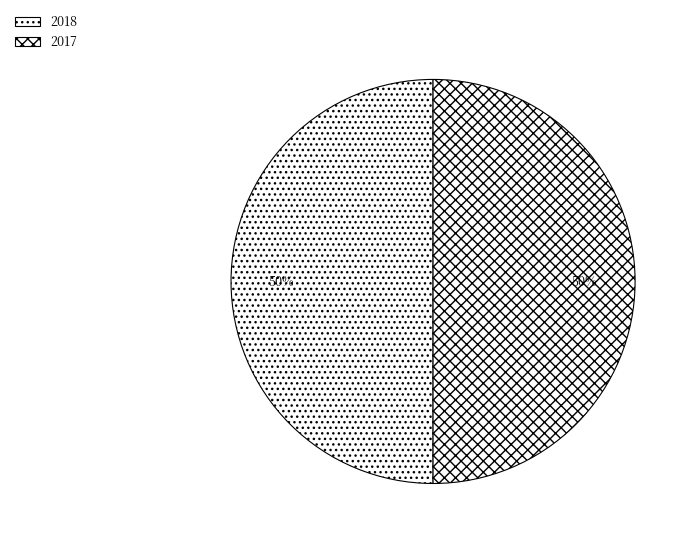

Rank the categories by value from lowest to highest.

2017, 2018